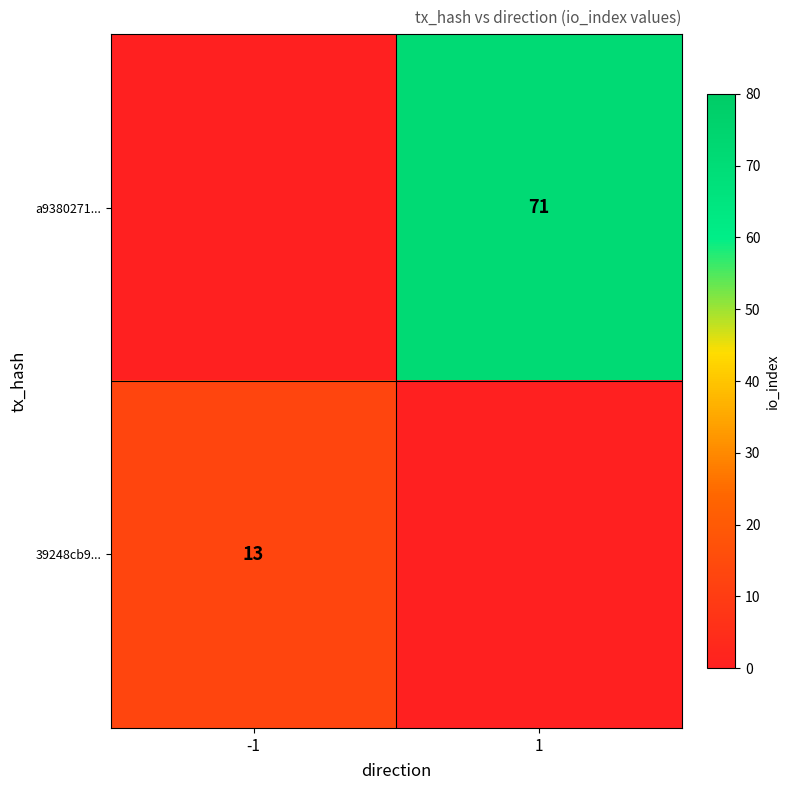

Is it true that 39248cb9... equals 13 at -1?

True